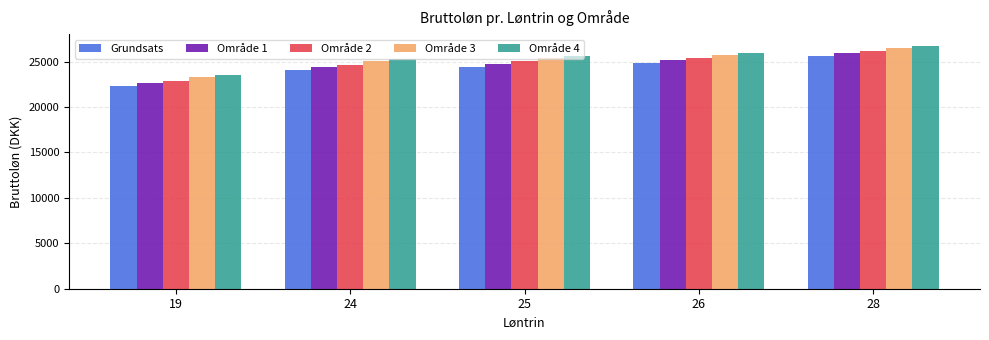

Which series has the widest spread of values?

Grundsats